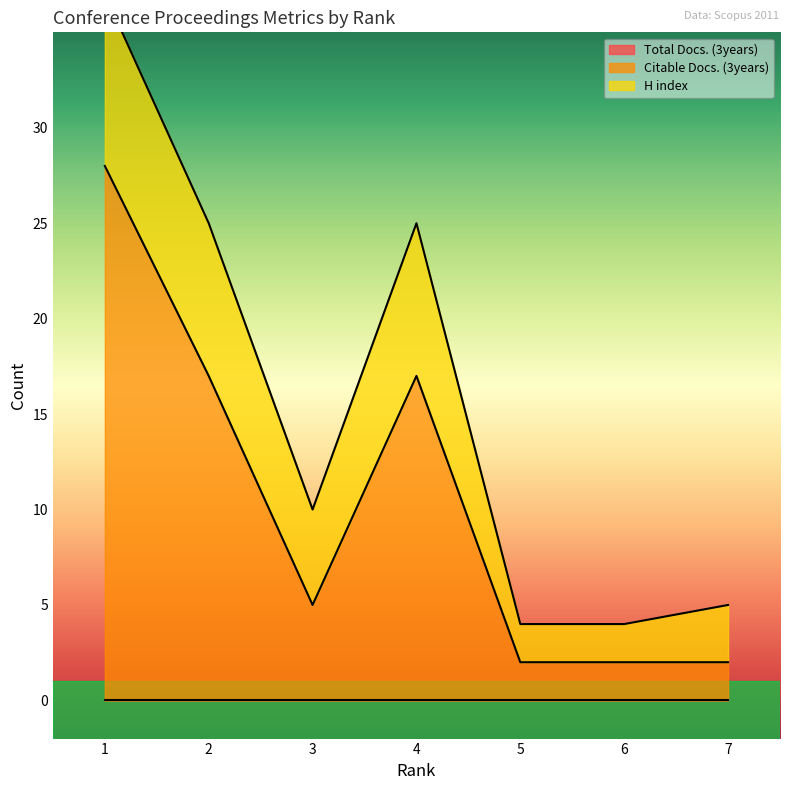

The Citable Docs. (3years) series shows 2 at 7. True or false?

True